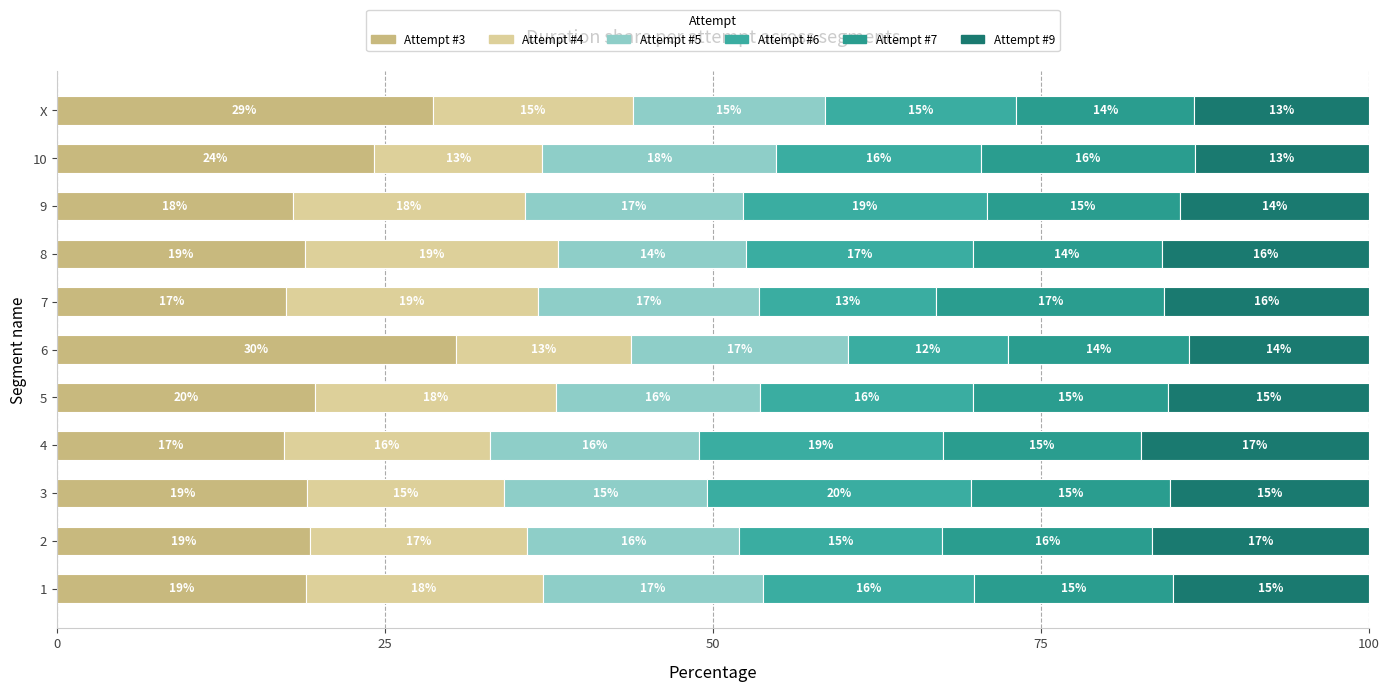

How many data points in Attempt #3 are less than 19?

5